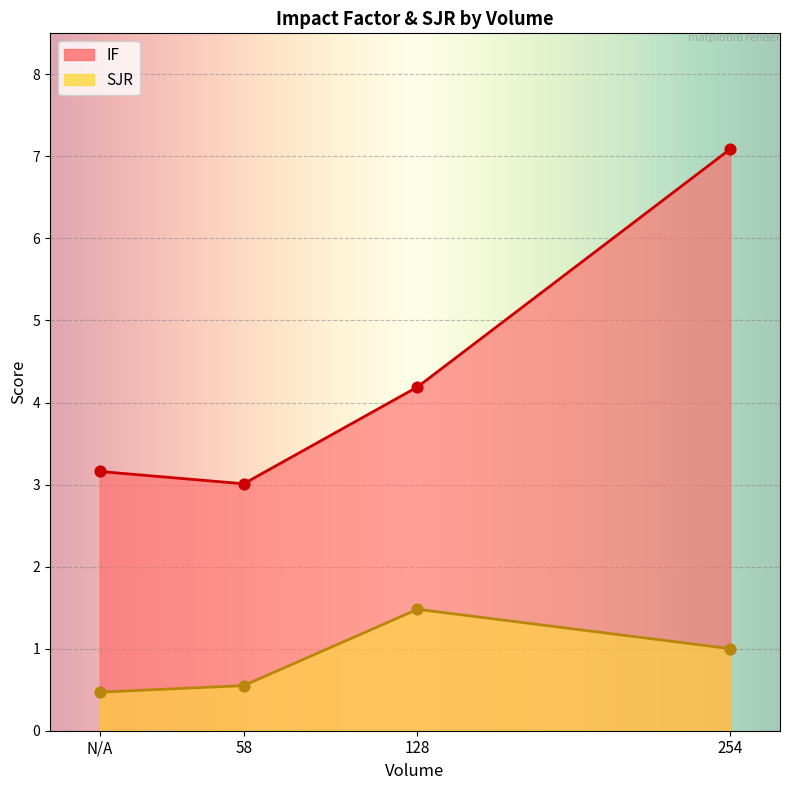

At how many categories does at least one series exceed 3?

4